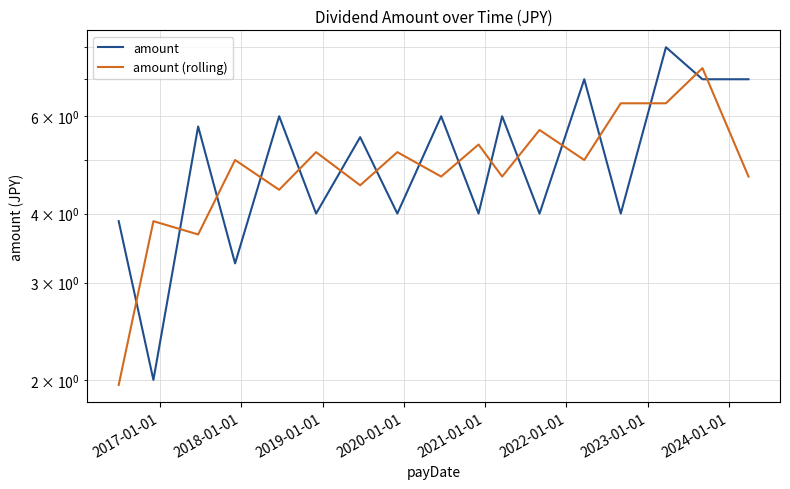

In amount, how many points are higher than both neighbors (excluding endpoints)?

7